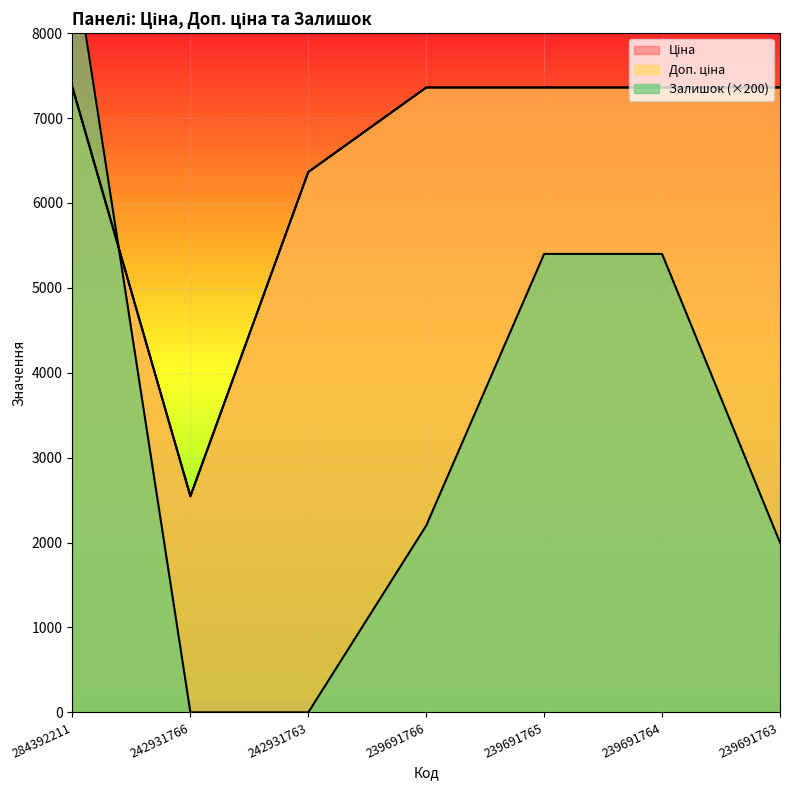

Between 284392211 and 242931763, which series saw the biggest shift?

Залишок